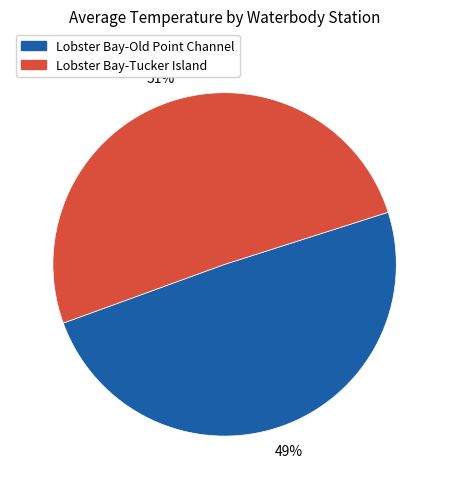

What is the smallest slice in the pie chart?

Lobster Bay-Old Point Channel